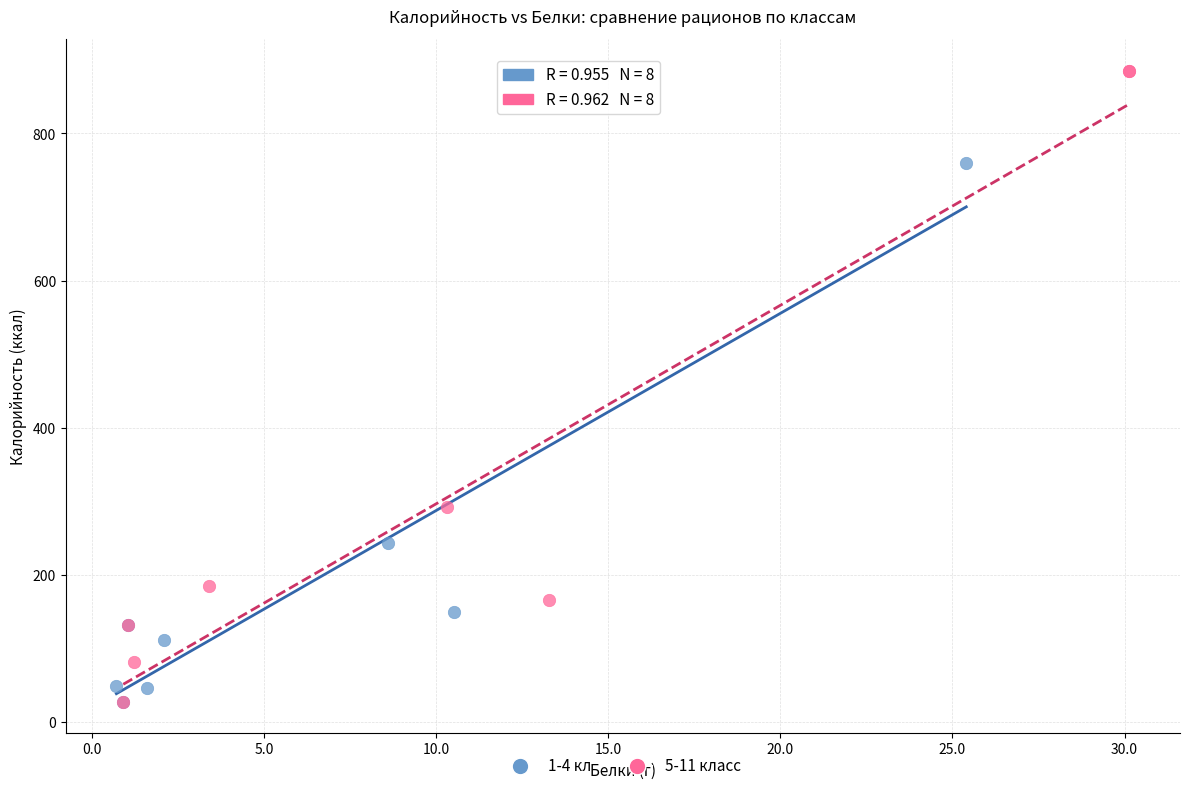

Which series contains the highest Y value?

5-11 класс